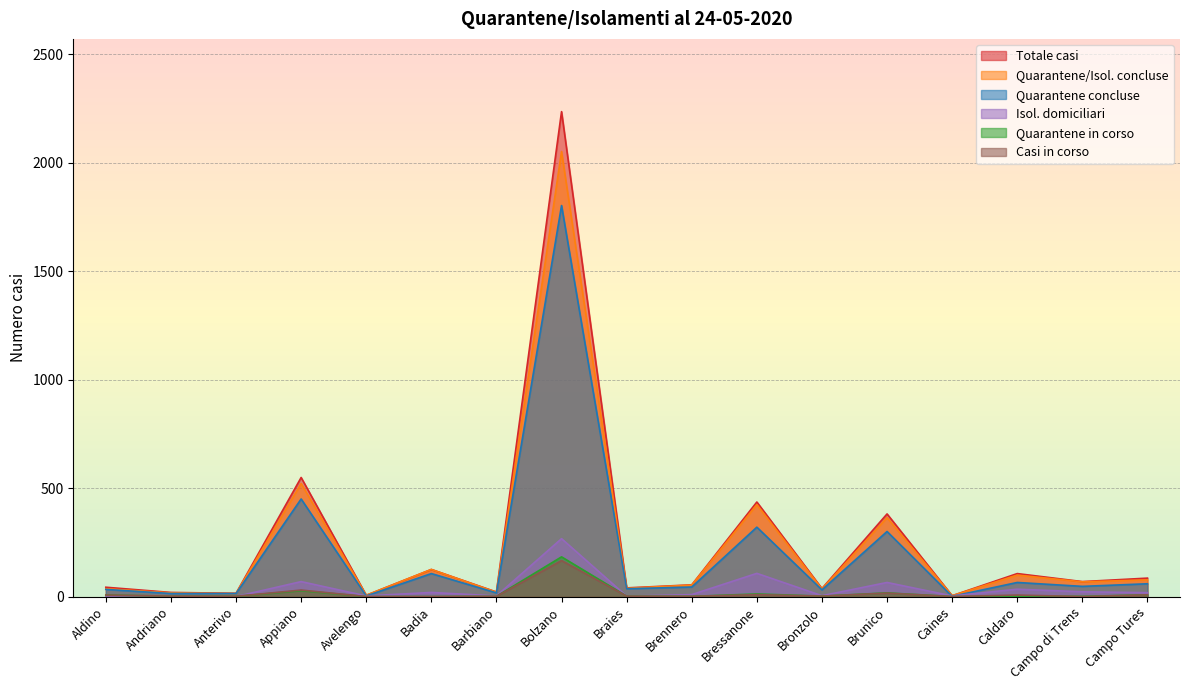

What is the spread (max minus min) of values at Bressanone?

427